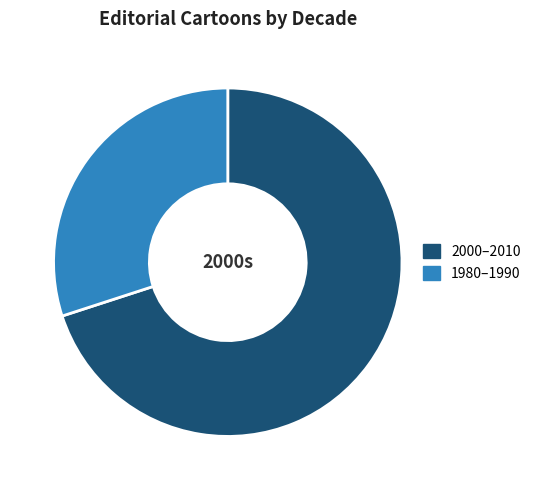

How many segments does this pie chart have?

2